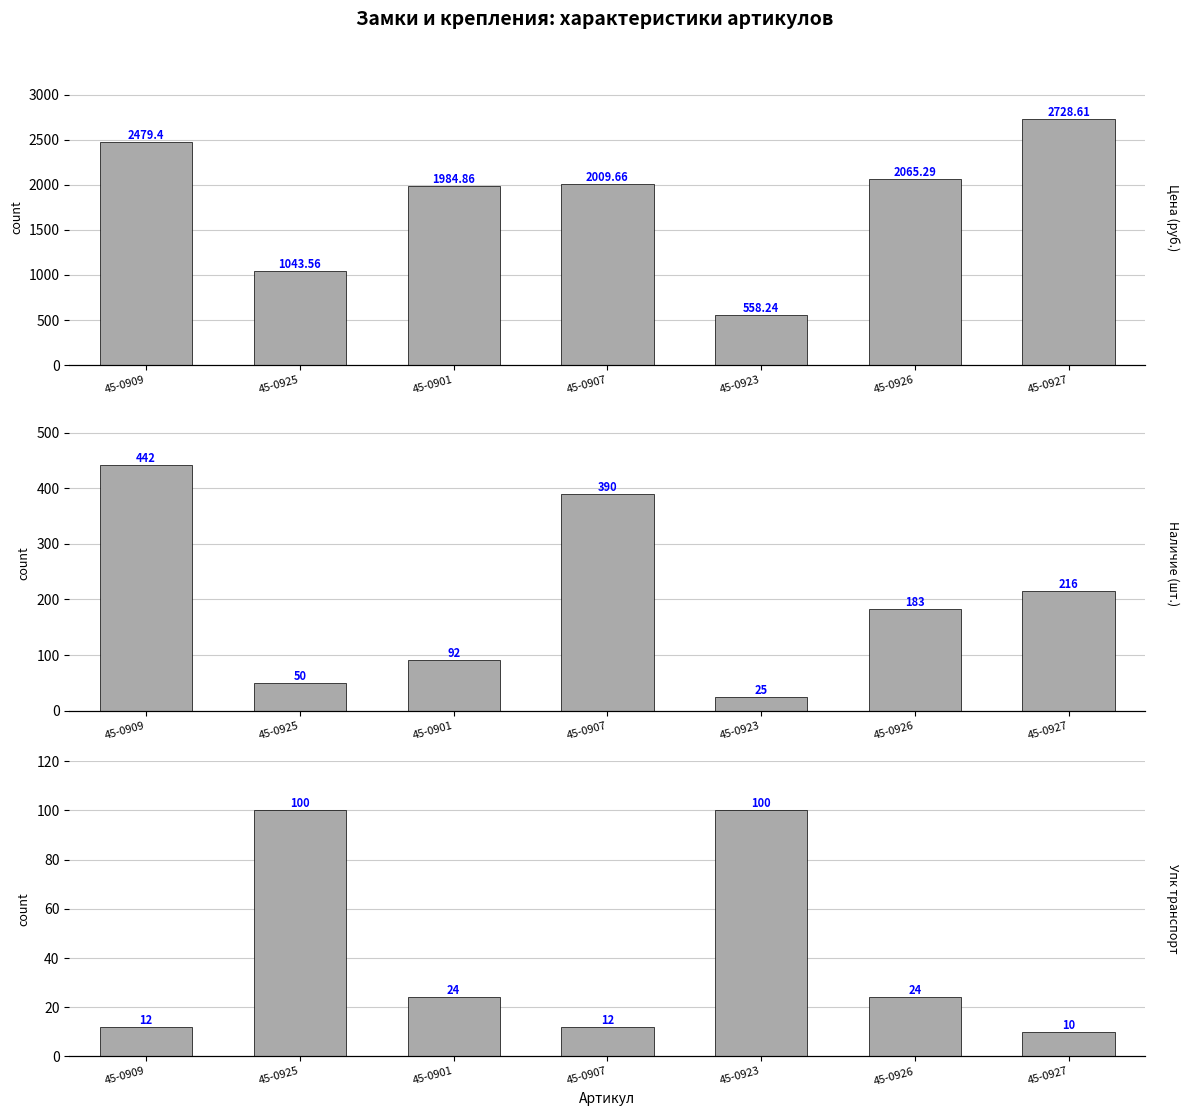

Which series has the widest spread of values?

Цена